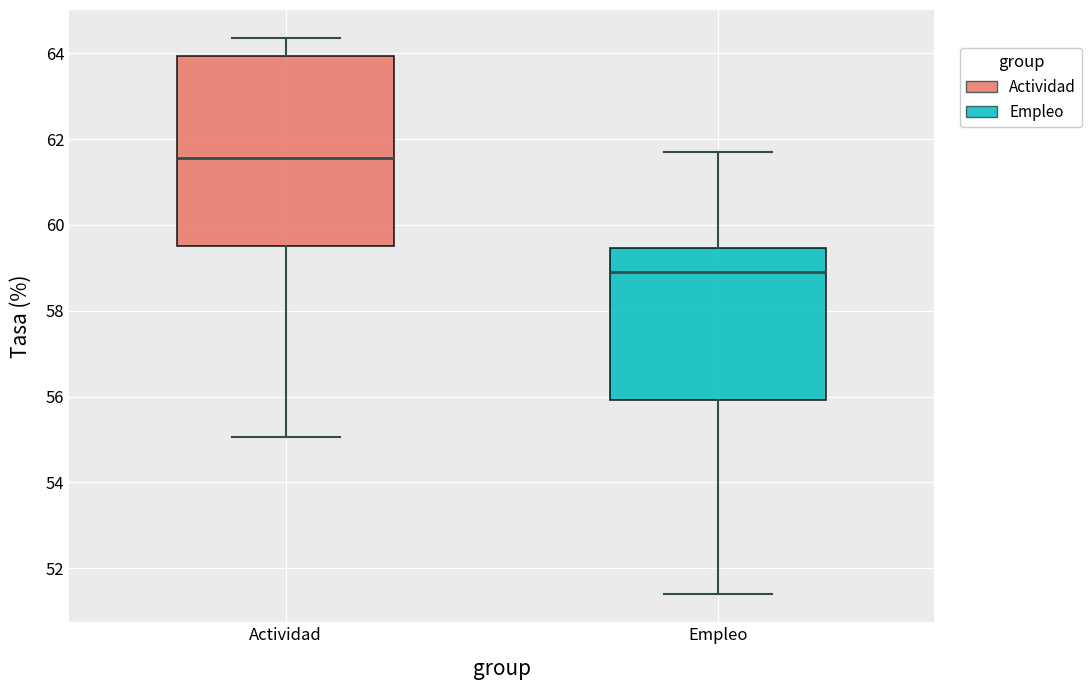

Which box has the highest median line?

Actividad